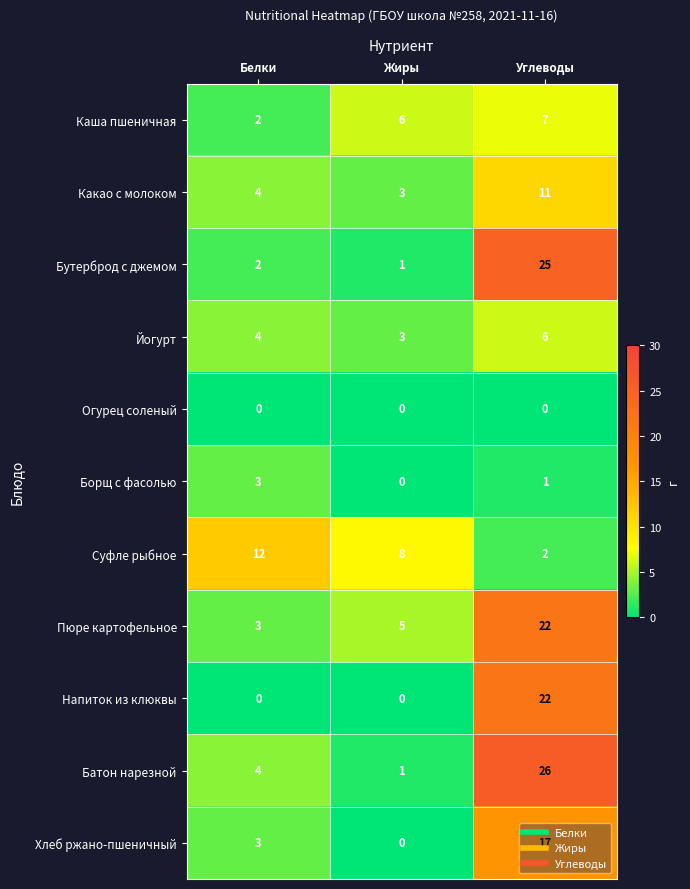

Rank the categories by Пюре картофельное value from highest to lowest.

Углеводы, Жиры, Белки